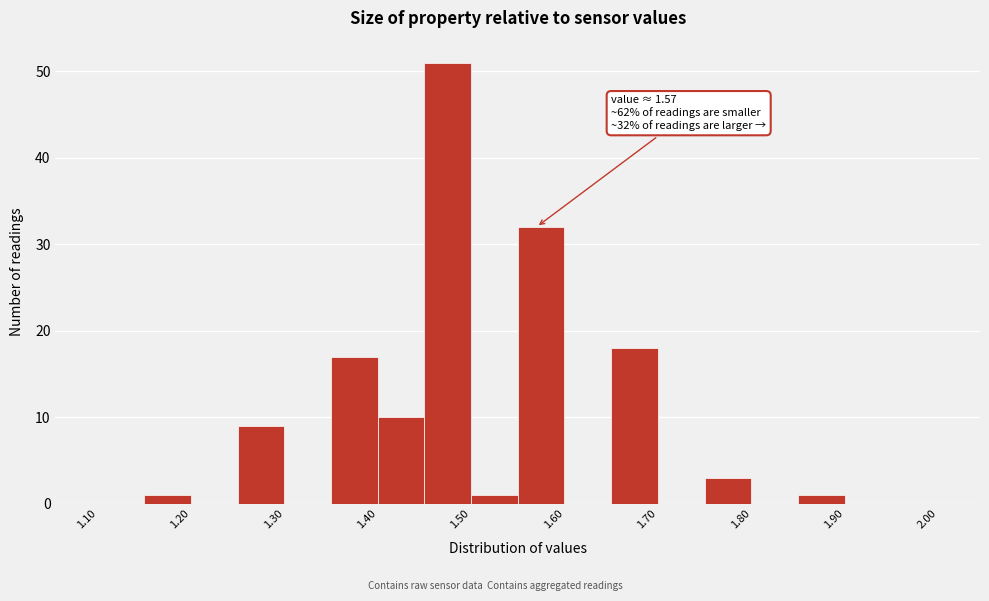

Which range on the x-axis has the tallest bar?

1.45 to 1.50